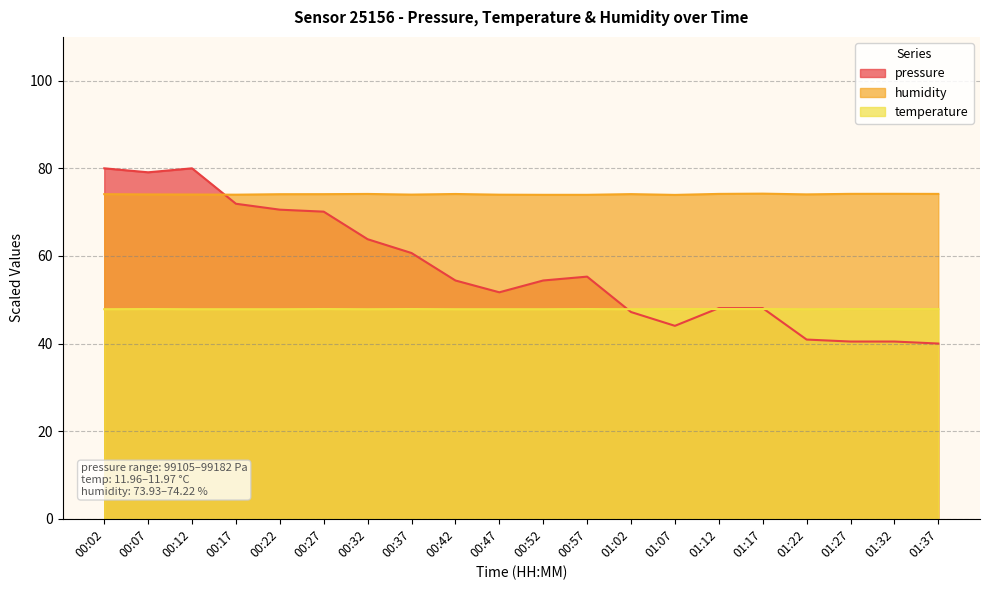

Which series has the largest range (max minus min)?

pressure